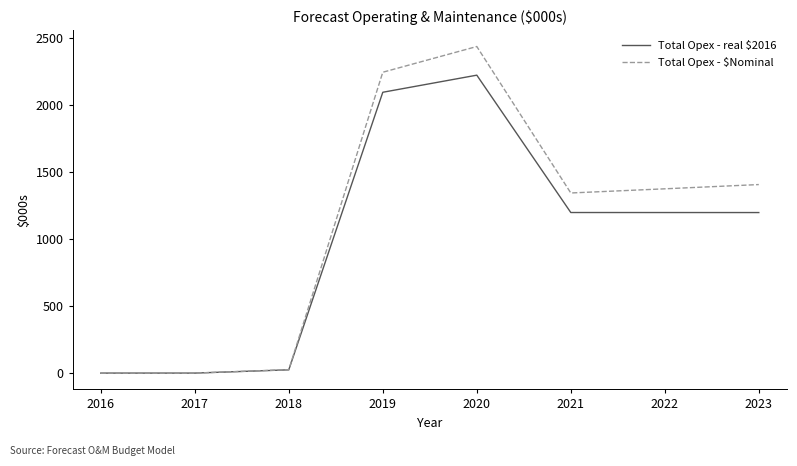

Which series has the largest range (max minus min)?

Total Opex - $Nominal